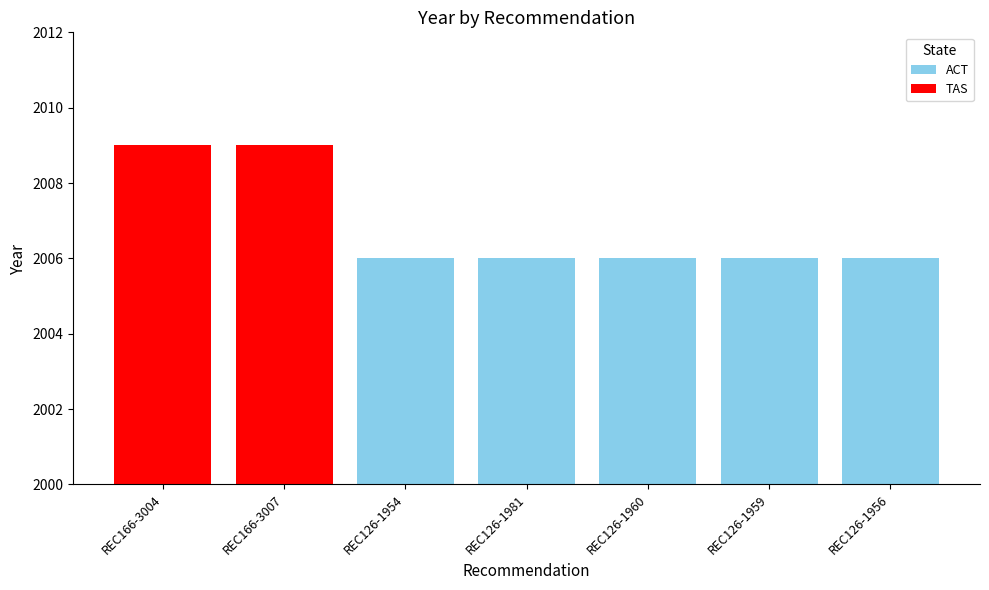

List the labels in order of value, smallest first.

REC126-1954, REC126-1981, REC126-1960, REC126-1959, REC126-1956, REC166-3004, REC166-3007